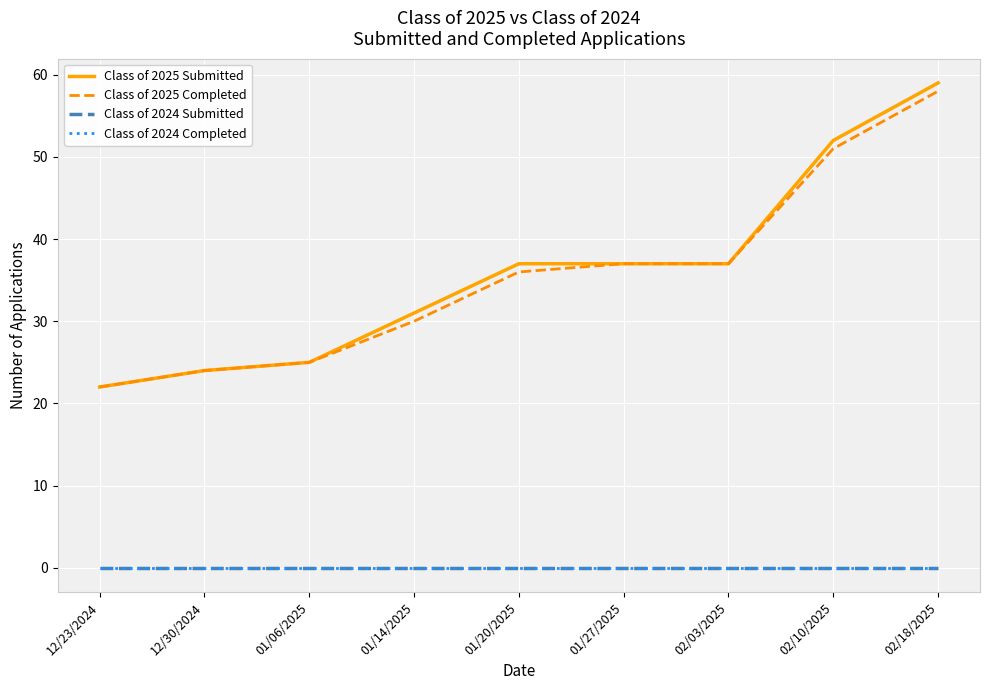

At which label does Class of 2025 Completed reach its minimum?

12/23/2024